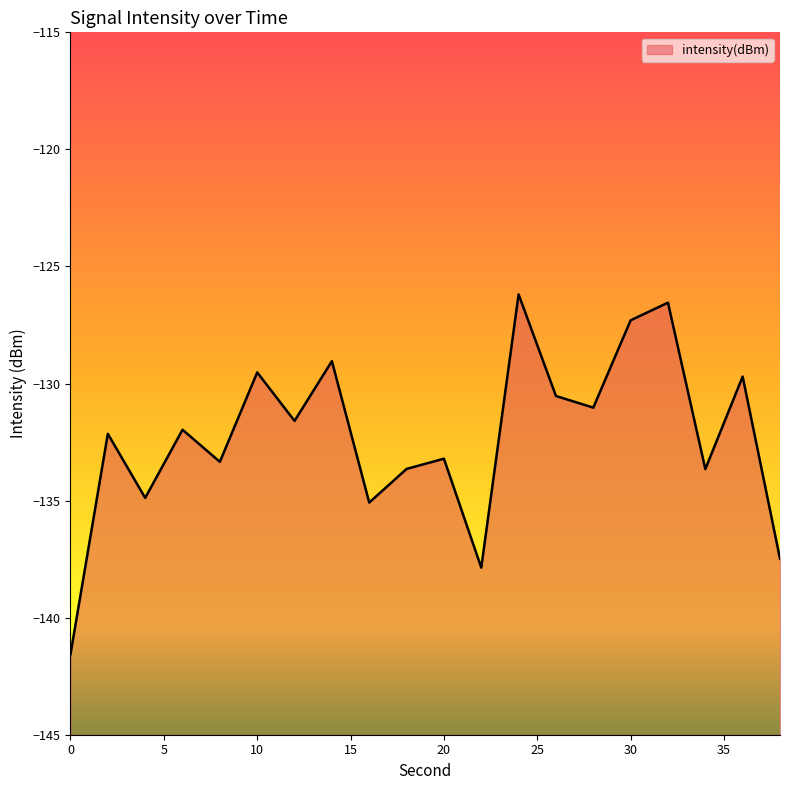

Is it true that the value at 20 is -221.8?

False